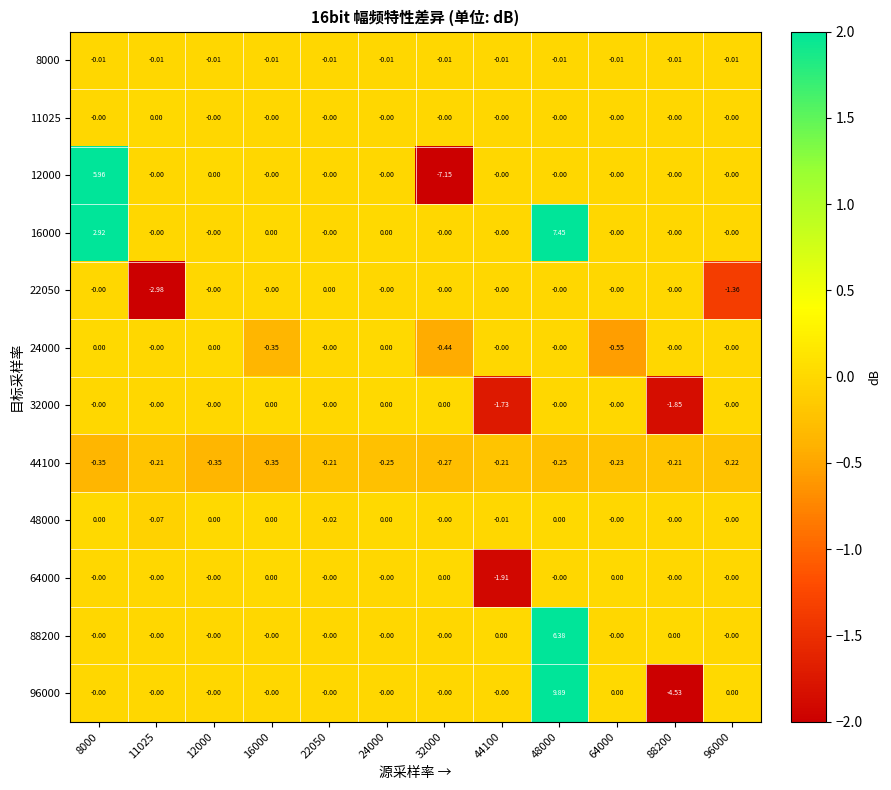

Reading left to right, what are all the values shown in this chart?

8000: 8000=-0.0	11025=-0.0	12000=-0.0	16000=-0.0	22050=-0.0	24000=-0.0	32000=-0.0	44100=-0.0	48000=-0.0	64000=-0.0	88200=-0.0	96000=-0.0
11025: 8000=-0.0	11025=0.0	12000=-0.0	16000=-0.0	22050=-0.0	24000=-0.0	32000=-0.0	44100=-0.0	48000=-0.0	64000=-0.0	88200=-0.0	96000=-0.0
12000: 8000=6.0	11025=-0.0	12000=0.0	16000=-0.0	22050=-0.0	24000=-0.0	32000=-7.2	44100=-0.0	48000=-0.0	64000=-0.0	88200=-0.0	96000=-0.0
16000: 8000=2.9	11025=-0.0	12000=-0.0	16000=0.0	22050=-0.0	24000=0.0	32000=-0.0	44100=-0.0	48000=7.5	64000=-0.0	88200=-0.0	96000=-0.0
22050: 8000=-0.0	11025=-3.0	12000=-0.0	16000=-0.0	22050=0.0	24000=-0.0	32000=-0.0	44100=-0.0	48000=-0.0	64000=-0.0	88200=-0.0	96000=-1.4
24000: 8000=0.0	11025=-0.0	12000=0.0	16000=-0.3	22050=-0.0	24000=0.0	32000=-0.4	44100=-0.0	48000=-0.0	64000=-0.6	88200=-0.0	96000=-0.0
32000: 8000=-0.0	11025=-0.0	12000=-0.0	16000=0.0	22050=-0.0	24000=0.0	32000=0.0	44100=-1.7	48000=-0.0	64000=-0.0	88200=-1.9	96000=-0.0
44100: 8000=-0.3	11025=-0.2	12000=-0.3	16000=-0.3	22050=-0.2	24000=-0.2	32000=-0.3	44100=-0.2	48000=-0.2	64000=-0.2	88200=-0.2	96000=-0.2
48000: 8000=0.0	11025=-0.1	12000=0.0	16000=0.0	22050=-0.0	24000=0.0	32000=-0.0	44100=-0.0	48000=0.0	64000=-0.0	88200=-0.0	96000=-0.0
64000: 8000=-0.0	11025=-0.0	12000=-0.0	16000=0.0	22050=-0.0	24000=-0.0	32000=0.0	44100=-1.9	48000=-0.0	64000=0.0	88200=-0.0	96000=-0.0
88200: 8000=-0.0	11025=-0.0	12000=-0.0	16000=-0.0	22050=-0.0	24000=-0.0	32000=-0.0	44100=0.0	48000=6.4	64000=-0.0	88200=0.0	96000=-0.0
96000: 8000=-0.0	11025=-0.0	12000=-0.0	16000=-0.0	22050=-0.0	24000=-0.0	32000=-0.0	44100=-0.0	48000=9.9	64000=0.0	88200=-4.5	96000=0.0